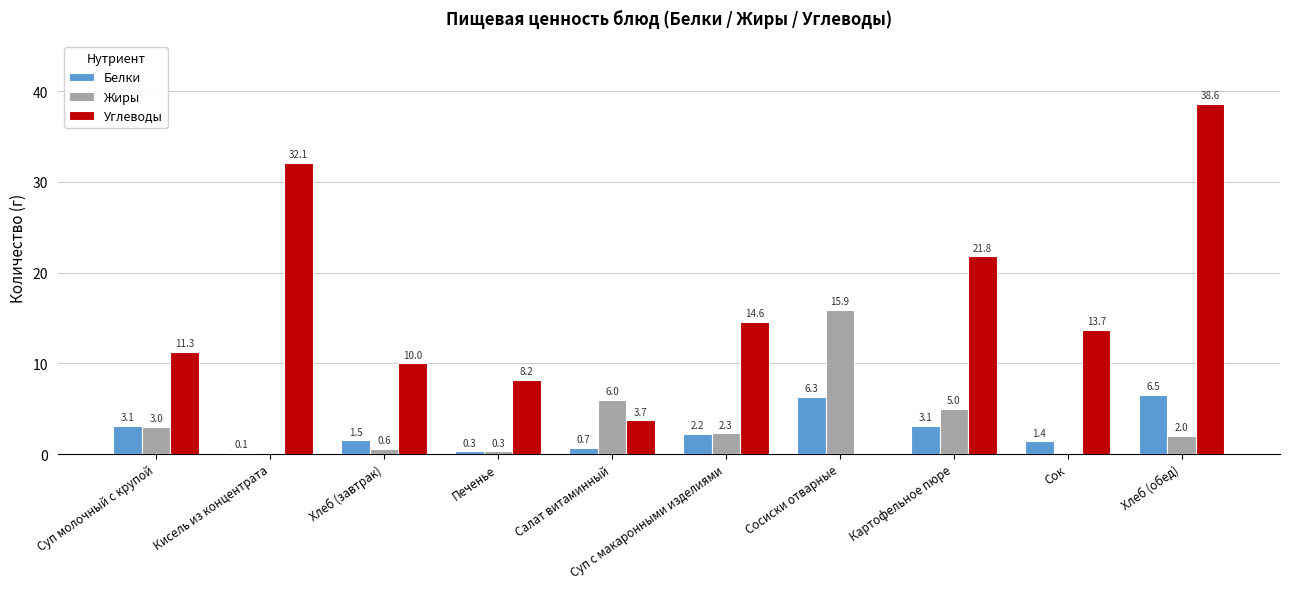

Which category has the highest value across all series?

Хлеб (обед)